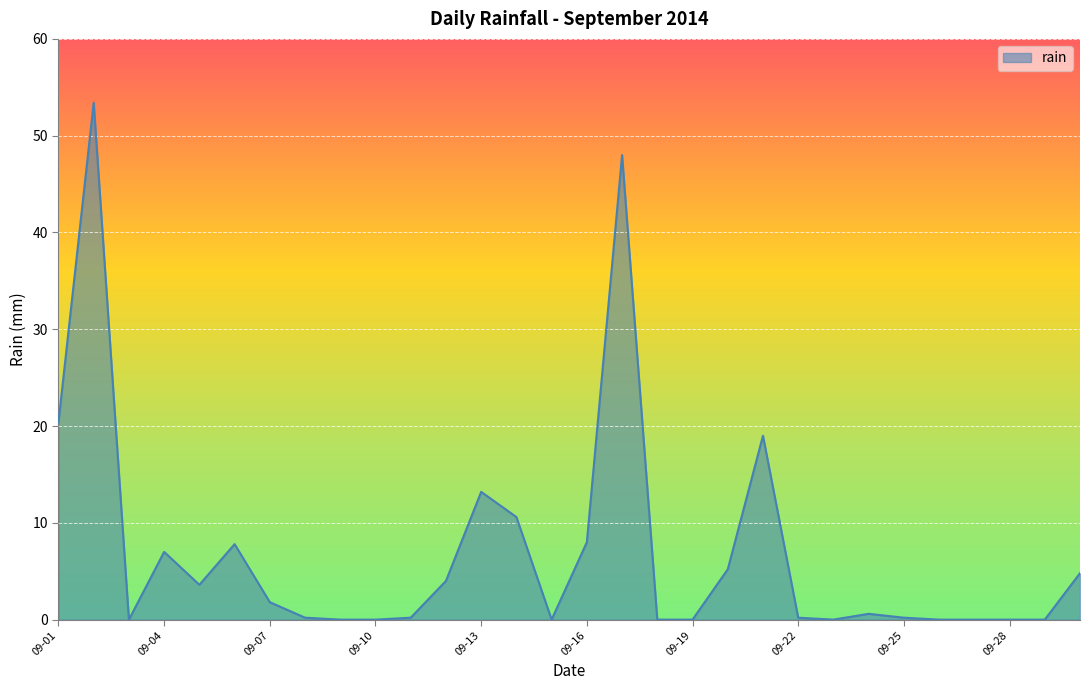

What is the maximum value shown in the chart?

53.4